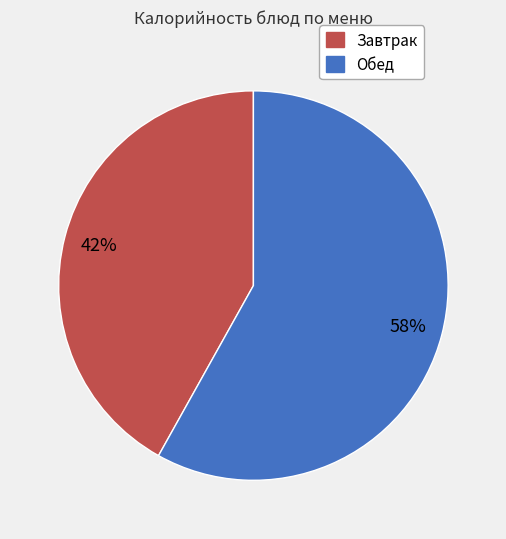

Does any single category account for the majority?

Yes